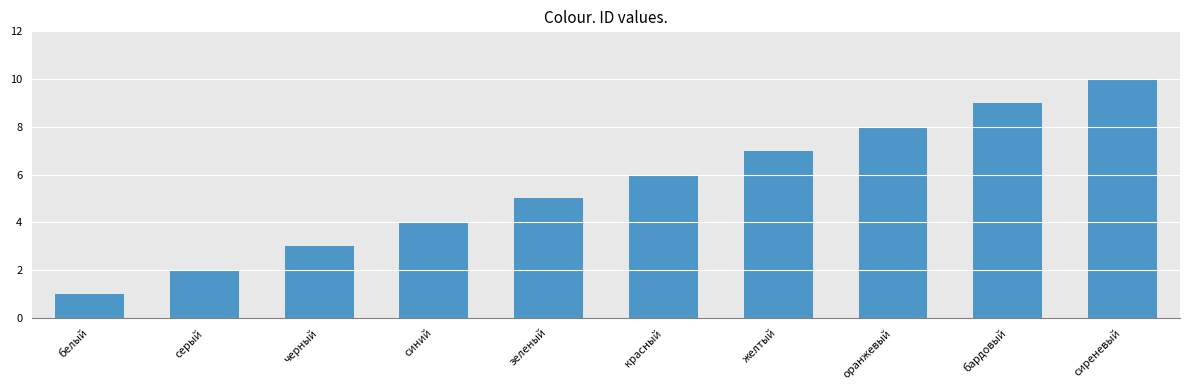

What is the sum of the values at синий and белый?

5